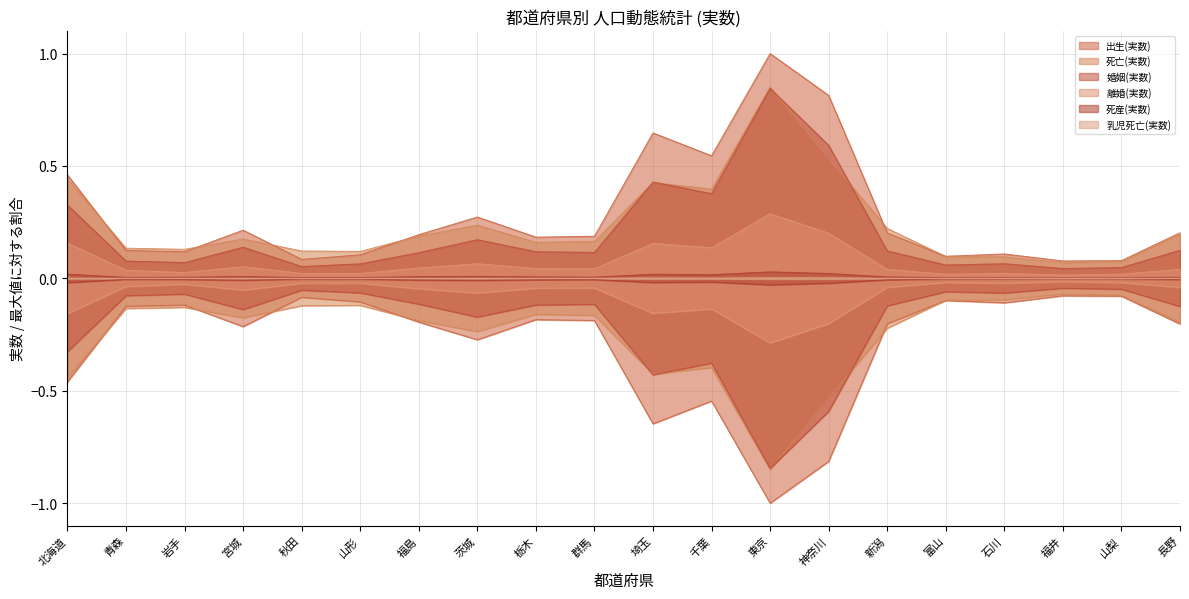

Reading left to right, list all the values displayed in this chart.

出生(実数): 0.5	0.1	0.1	0.2	0.1	0.1	0.2	0.3	0.2	0.2	0.6	0.5	1.0	0.8	0.2	0.1	0.1	0.1	0.1	0.2
死亡(実数): 0.4	0.1	0.1	0.2	0.1	0.1	0.2	0.2	0.2	0.2	0.4	0.4	0.9	0.5	0.2	0.1	0.1	0.1	0.1	0.2
婚姻(実数): 0.3	0.1	0.1	0.1	0.1	0.1	0.1	0.2	0.1	0.1	0.4	0.4	0.8	0.6	0.1	0.1	0.1	0.0	0.0	0.1
離婚(実数): 0.2	0.0	0.0	0.1	0.0	0.0	0.0	0.1	0.0	0.0	0.2	0.1	0.3	0.2	0.0	0.0	0.0	0.0	0.0	0.0
死産(実数): 0.0	0.0	0.0	0.0	0.0	0.0	0.0	0.0	0.0	0.0	0.0	0.0	0.0	0.0	0.0	0.0	0.0	0.0	0.0	0.0
乳児死亡(実数): 0.0	0.0	0.0	0.0	0.0	0.0	0.0	0.0	0.0	0.0	0.0	0.0	0.0	0.0	0.0	0.0	0.0	0.0	0.0	0.0